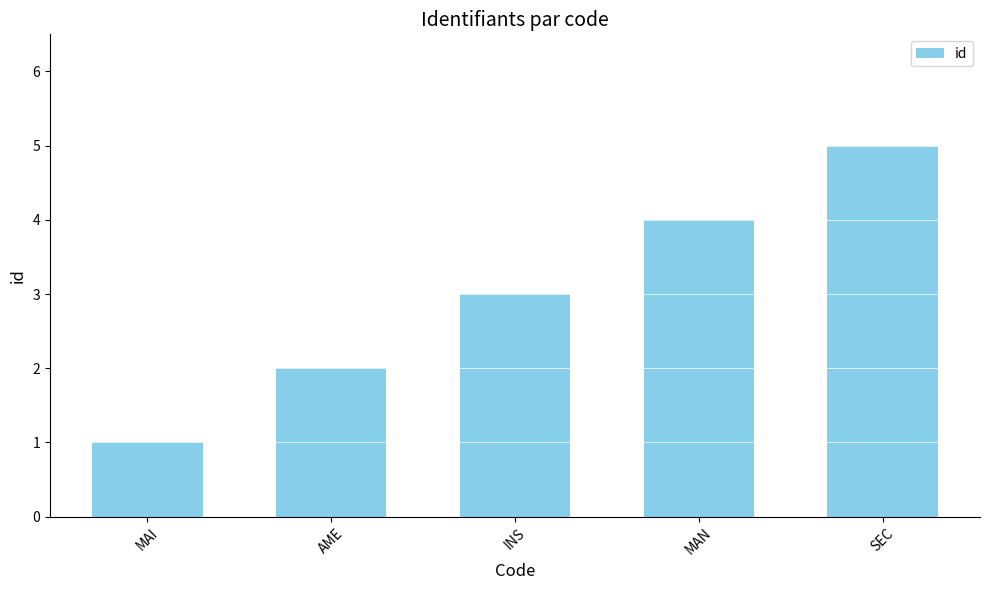

Rank the categories by value from highest to lowest.

SEC, MAN, INS, AME, MAI